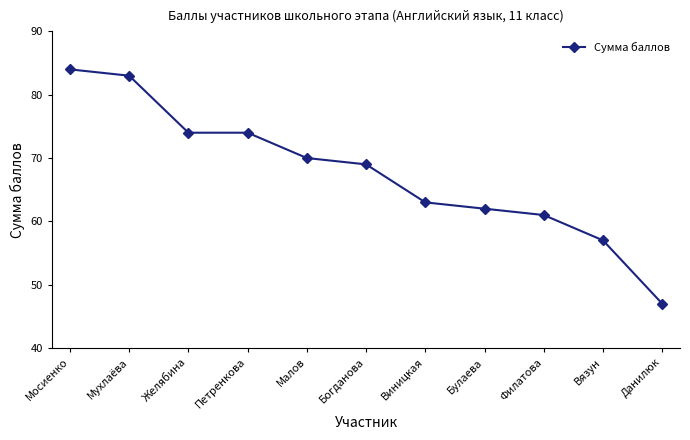

How many data points does each series have?

11